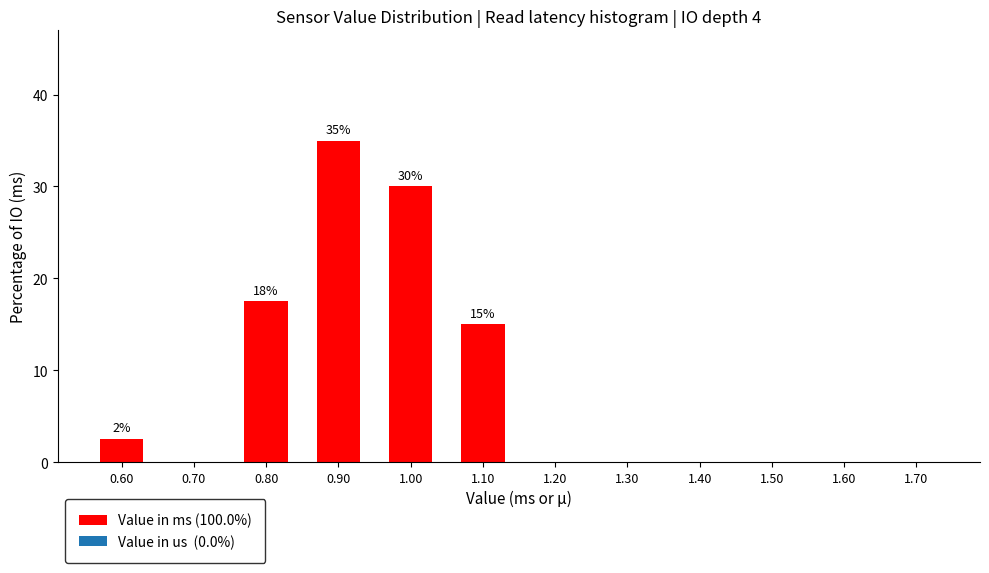

Reading right to left, transcribe all the data shown in this chart.

1.70=0.0	1.60=0.0	1.50=0.0	1.40=0.0	1.30=0.0	1.20=0.0	1.10=15.0	1.00=30.0	0.90=35.0	0.80=17.5	0.70=0.0	0.60=2.5